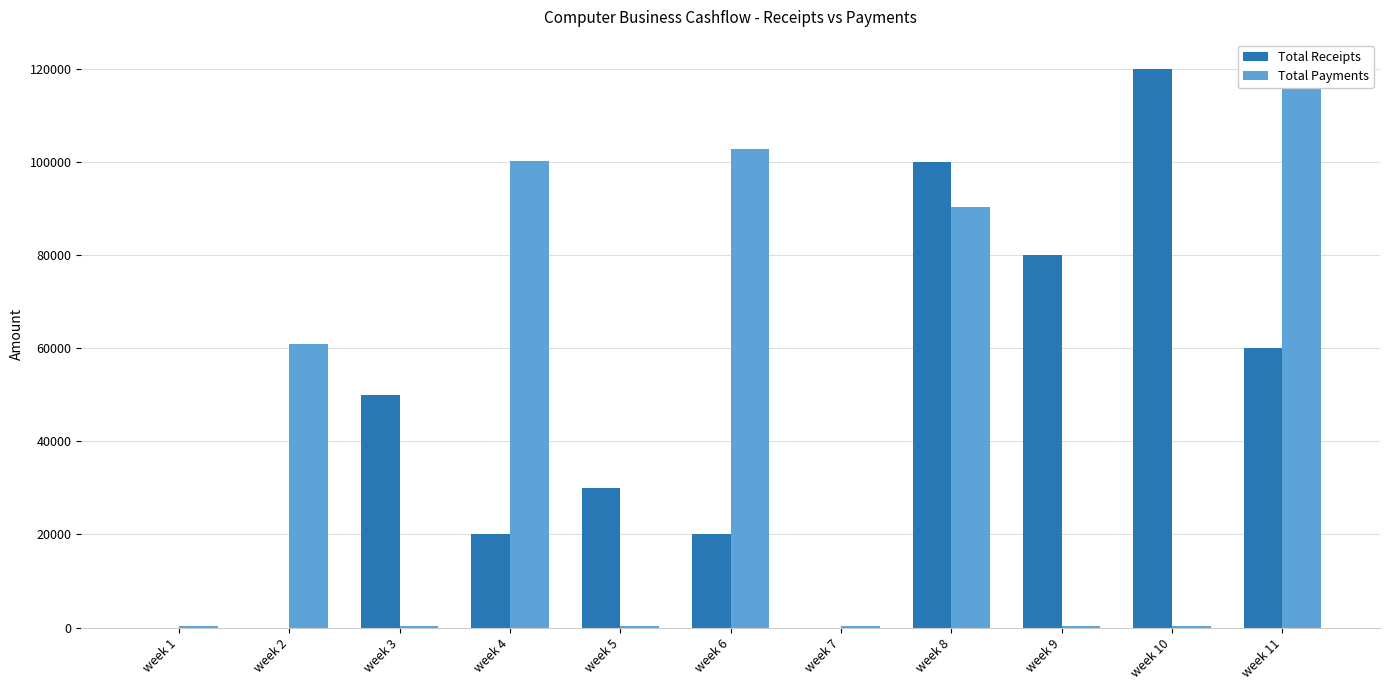

Read the Total Receipts value at week 11, to the nearest 50.

60000